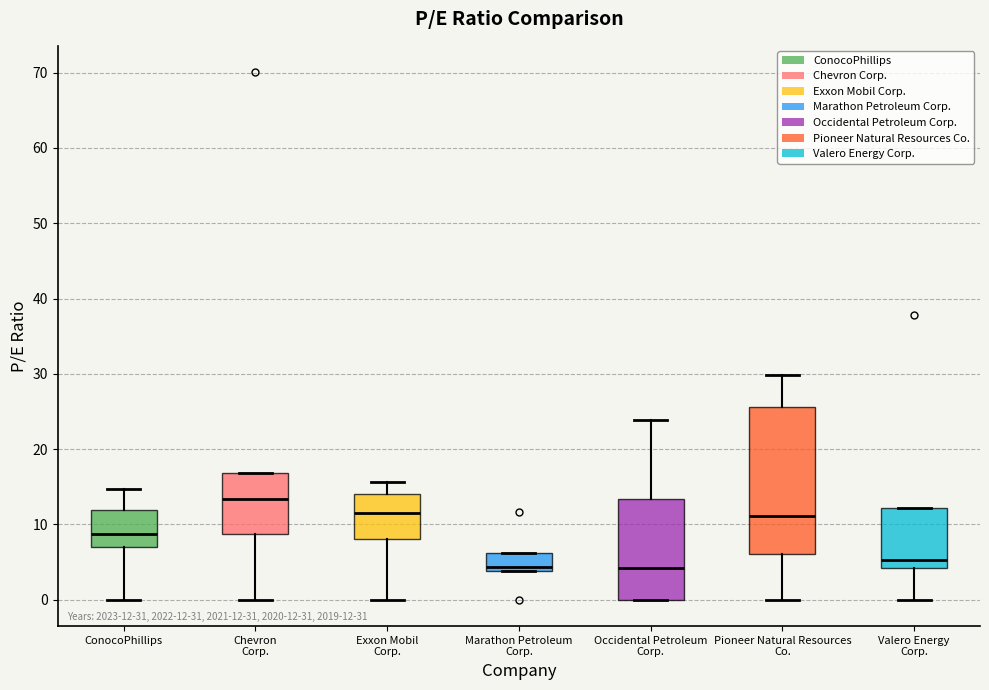

Comparing the boxes themselves (not the whiskers), which one is the tallest?

Pioneer Natural Resources Co.